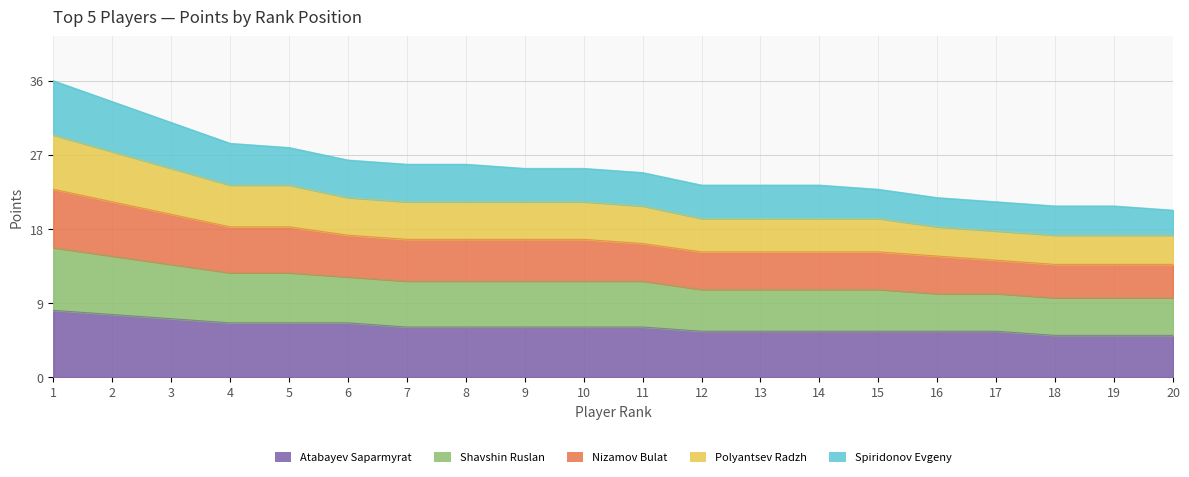

True or false: Polyantsev Radzh has a value of 43.9 at 10.

False